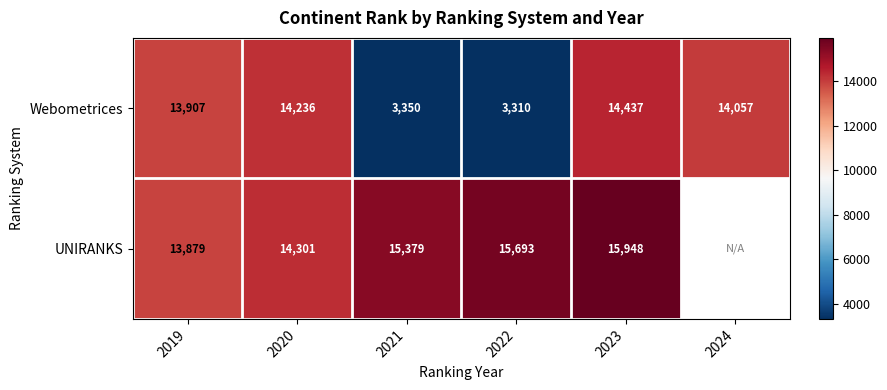

Which category has the lowest value in the Webometrices series?

2022